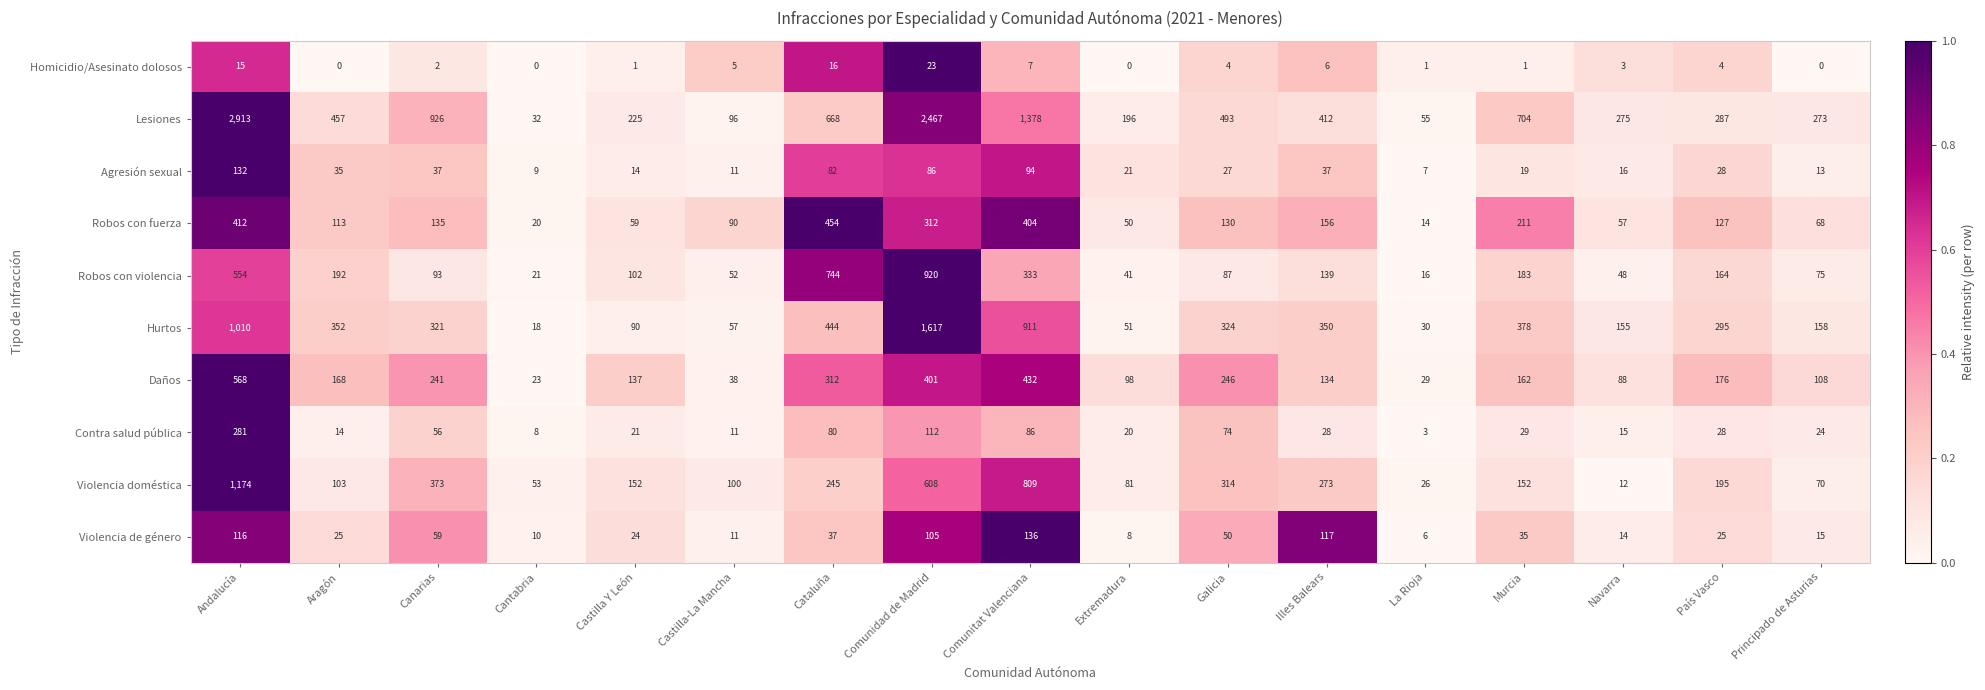

How many values in the Robos con violencia series are below 102?

8